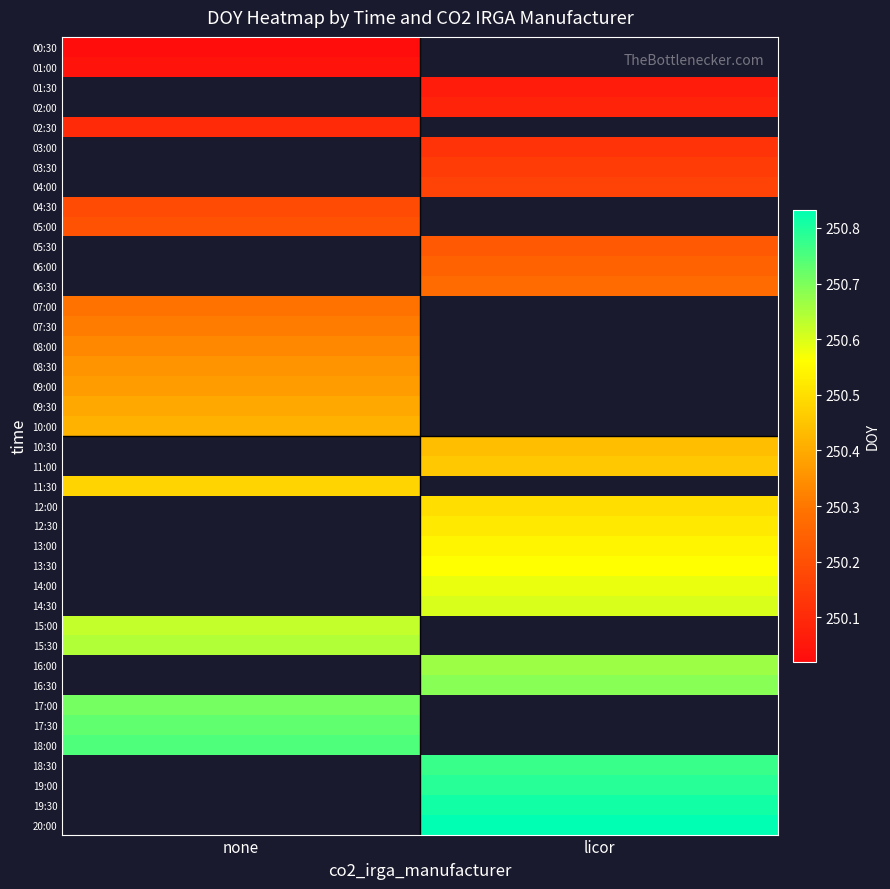

Where does the 19:00 series first go above 250?

licor